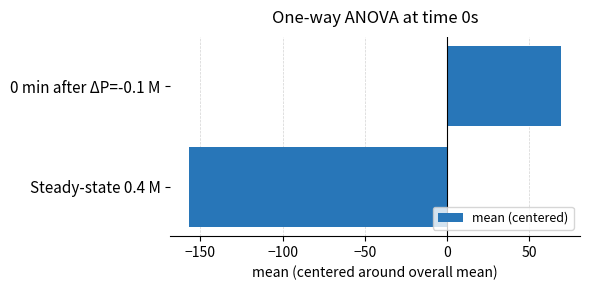

What is the greatest value displayed?

69.4